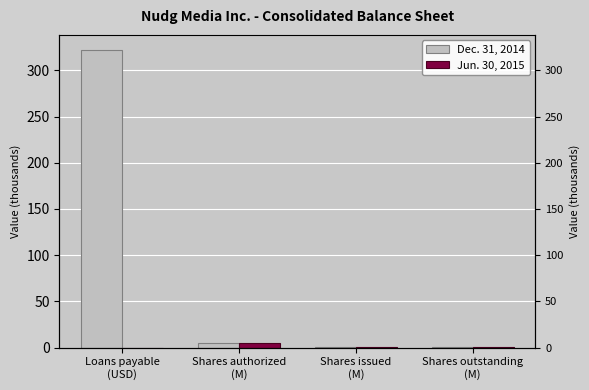

Reading right to left, transcribe all the data shown in this chart.

Dec. 31, 2014: 0.2	0.2	5.2	322.2
Jun. 30, 2015: 0.2	0.2	5.2	0.0